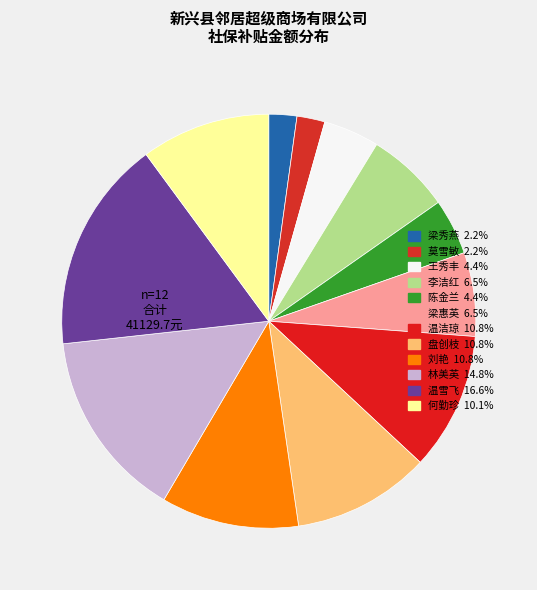

Is there any slice that represents more than half of the pie?

No